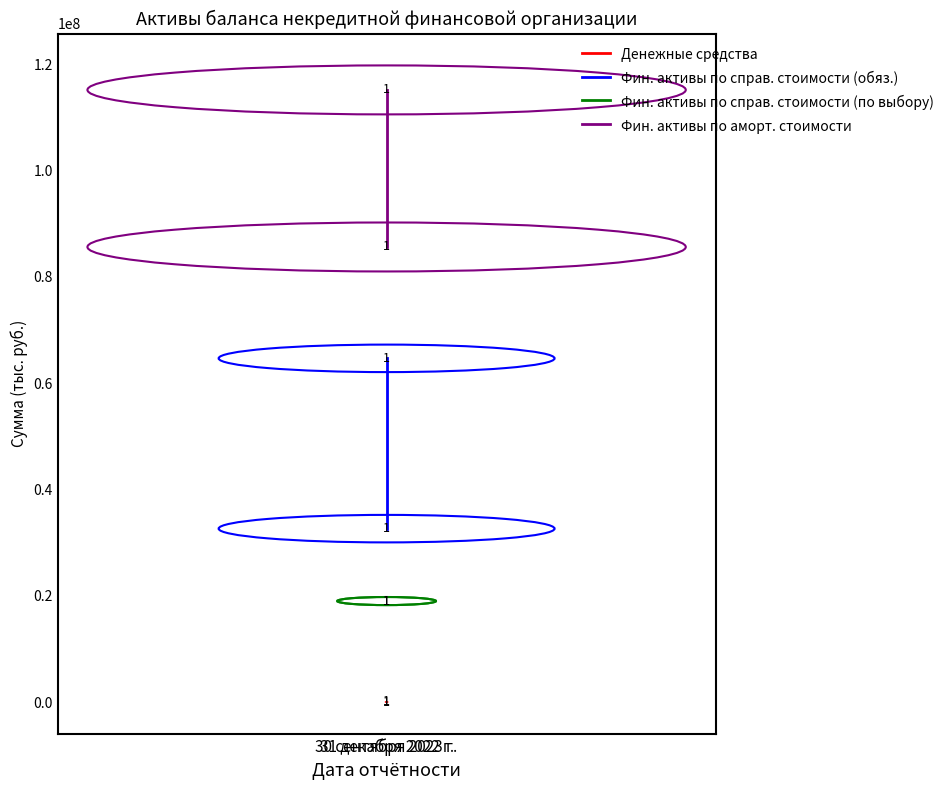

Between 31 декабря 2022 г. and 30 сентября 2023 г., which is larger?

30 сентября 2023 г.